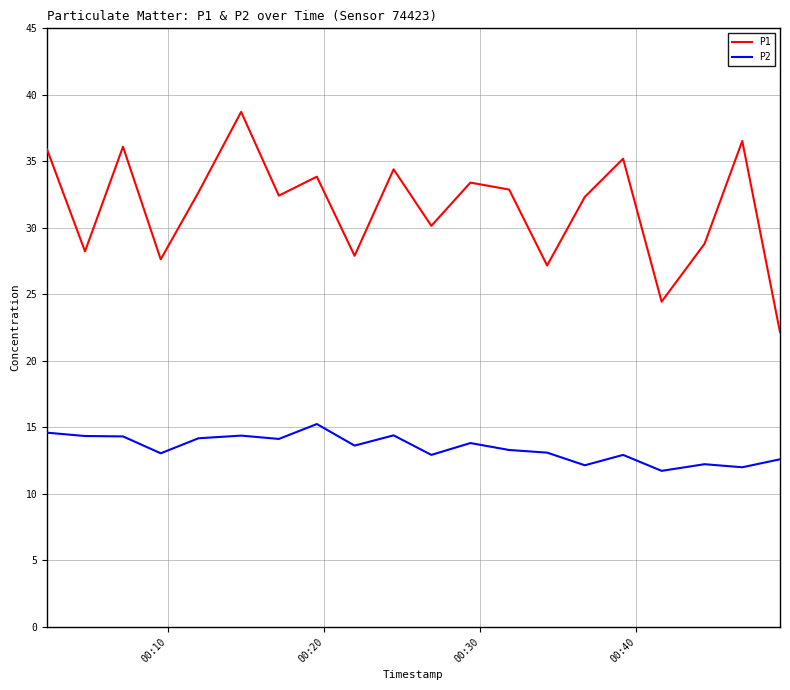

Which series has the largest range (max minus min)?

P1